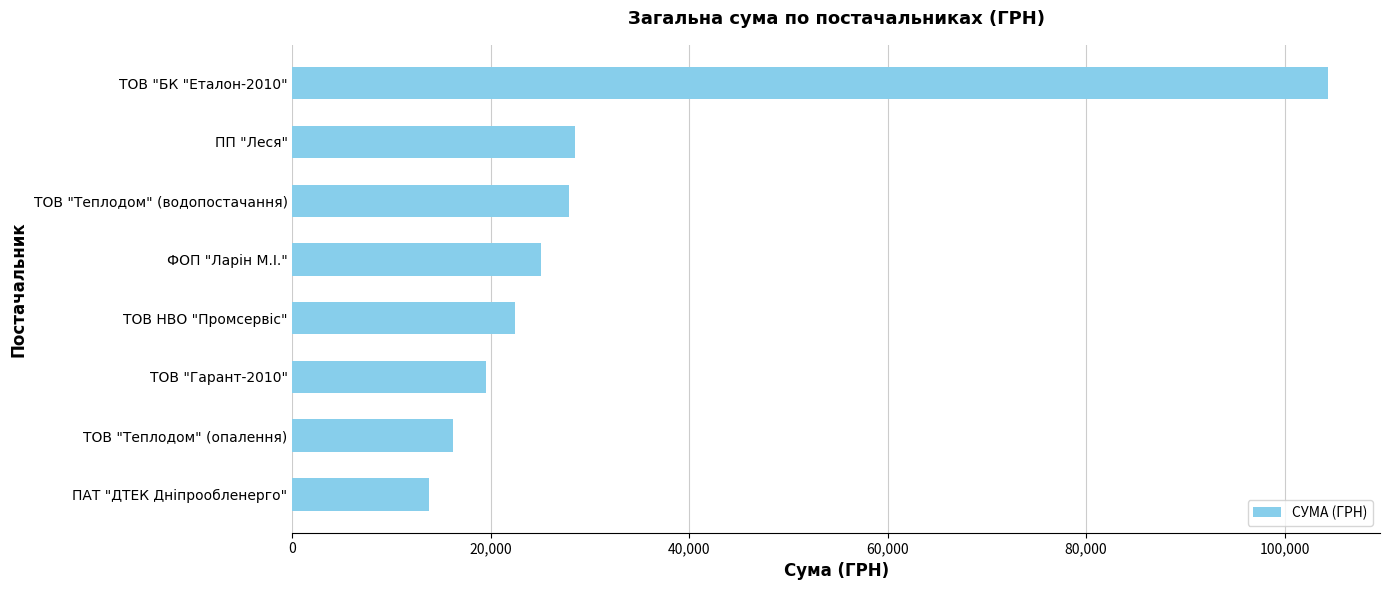

Count the number of values greater than 25051.

4